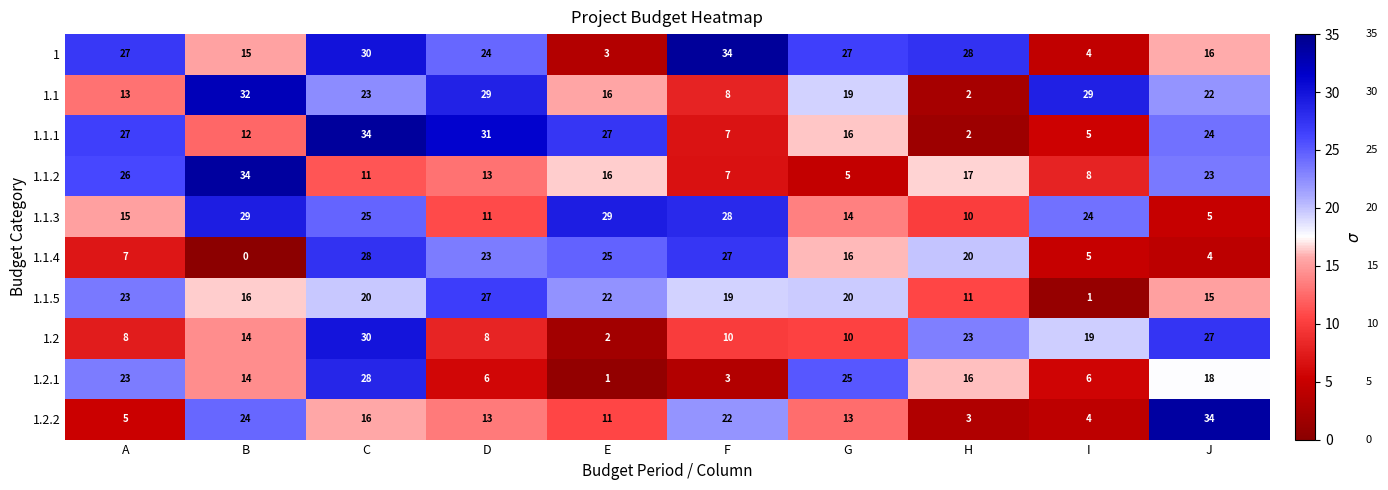

What is the greatest value displayed?

34